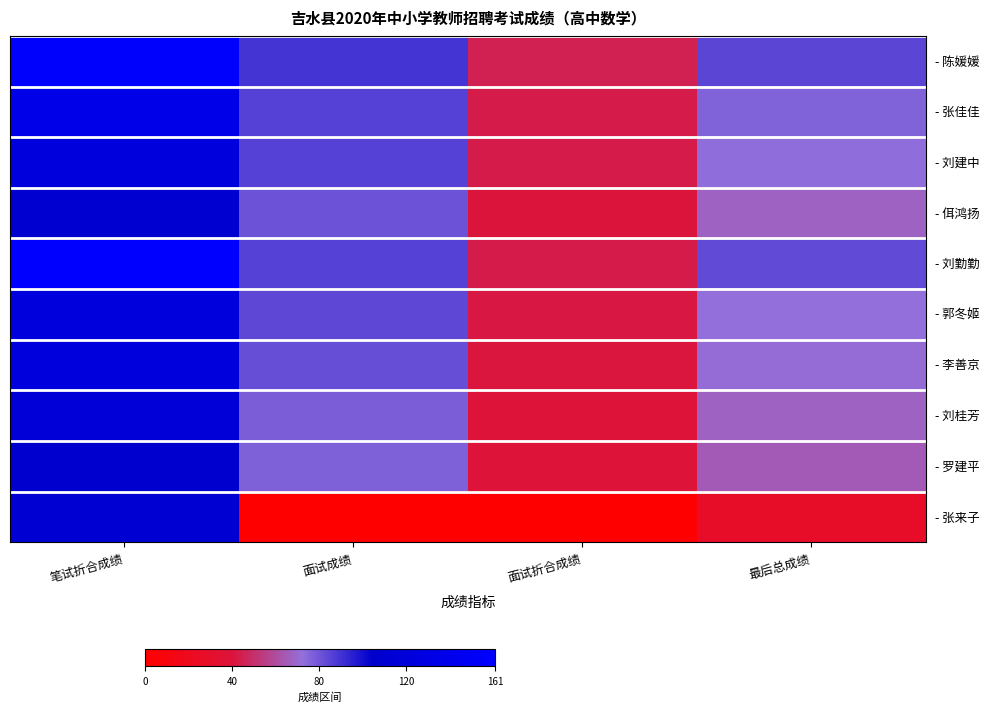

List the series in order of their peak value, lowest first.

- 罗建平, - 佴鸿扬, - 张来子, - 刘桂芳, - 刘建中, - 李善京, - 郭冬姬, - 张佳佳, - 陈媛媛, - 刘勤勤